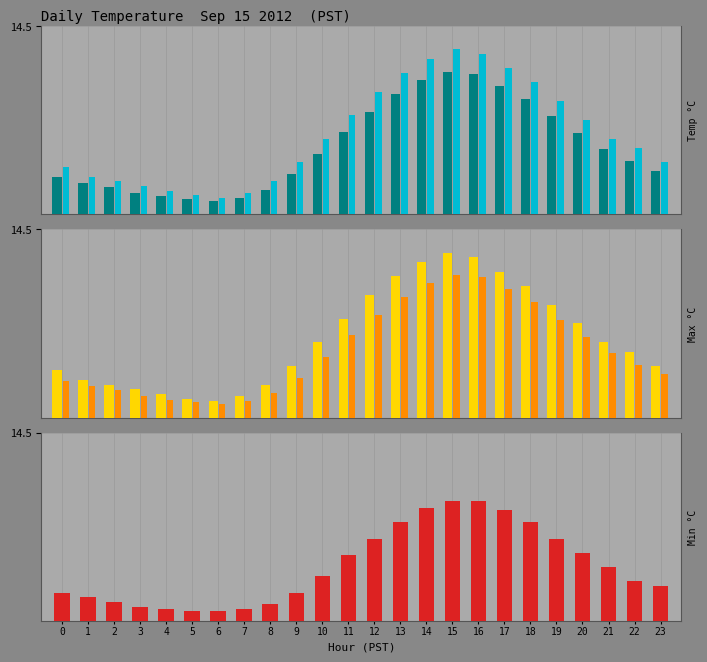

At how many categories does at least one series exceed 11?

20